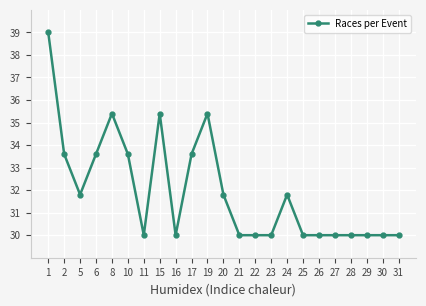

Count the number of data series in this chart.

1